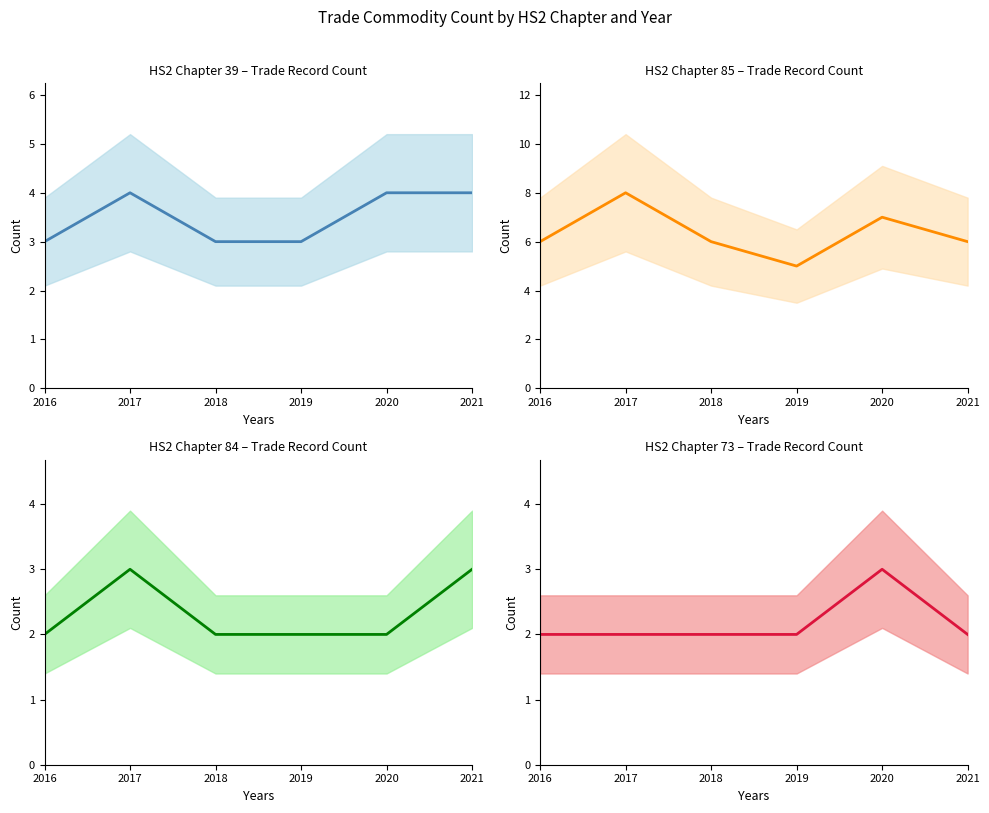

What is the difference between the HS2 Chapter 39 values at 2020 and 2016?

1